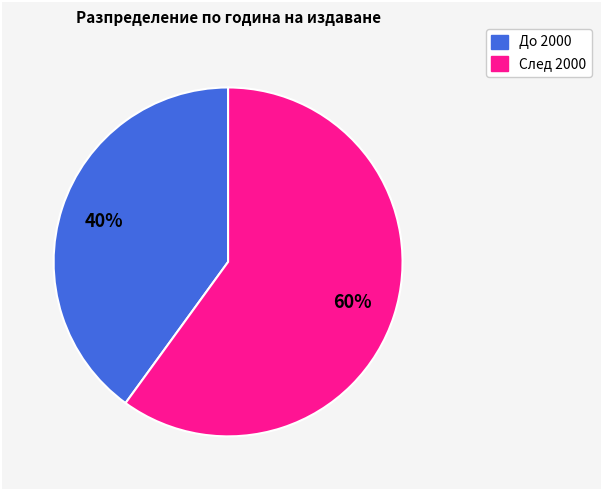

Between След 2000 and До 2000, which is larger?

След 2000